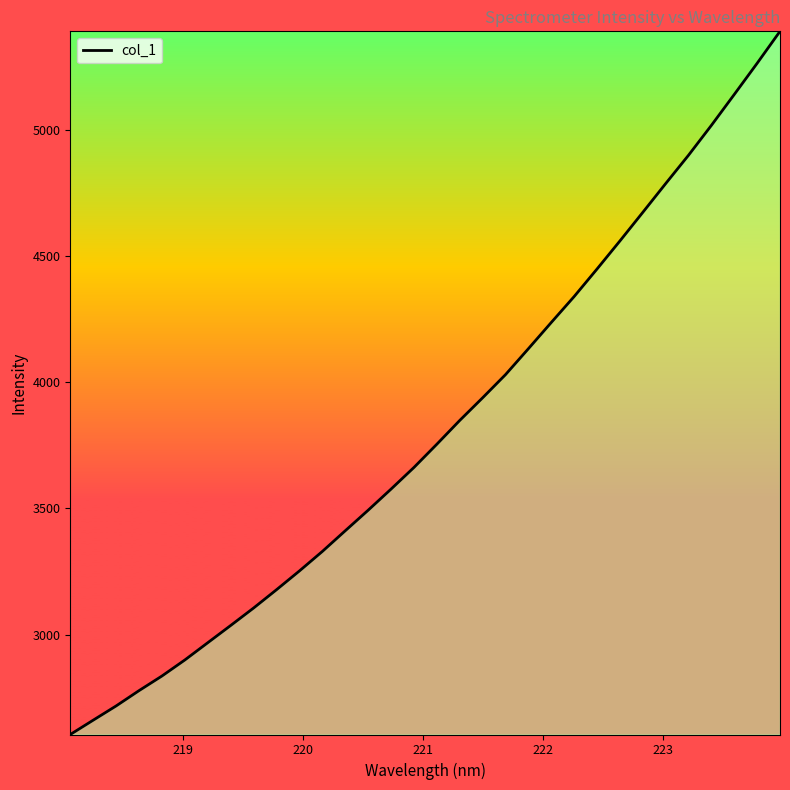

What is the maximum value shown in the chart?

5390.5